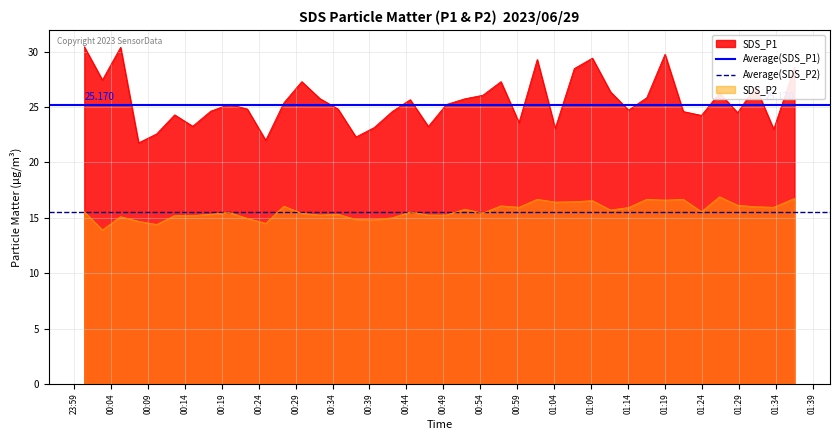

True or false: SDS_P2 and SDS_P1 intersect in this chart.

False